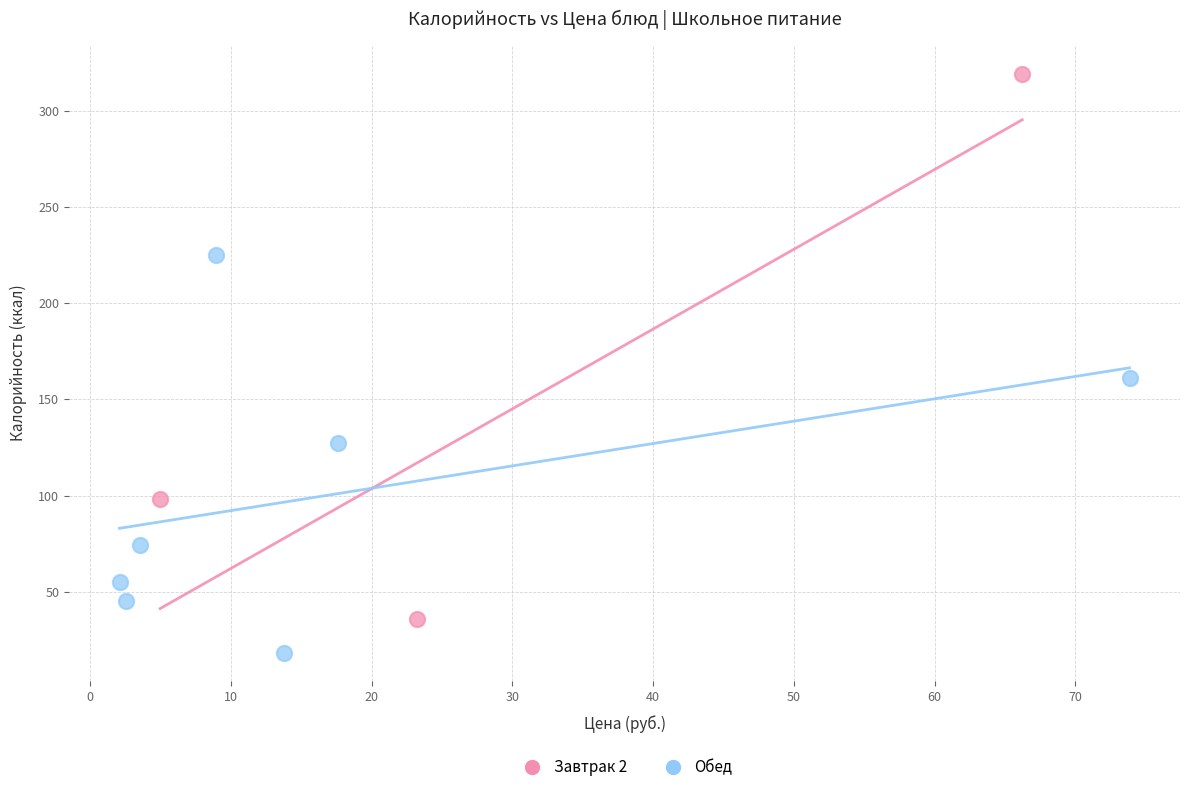

Which series has the largest Y range (max minus min)?

Завтрак 2